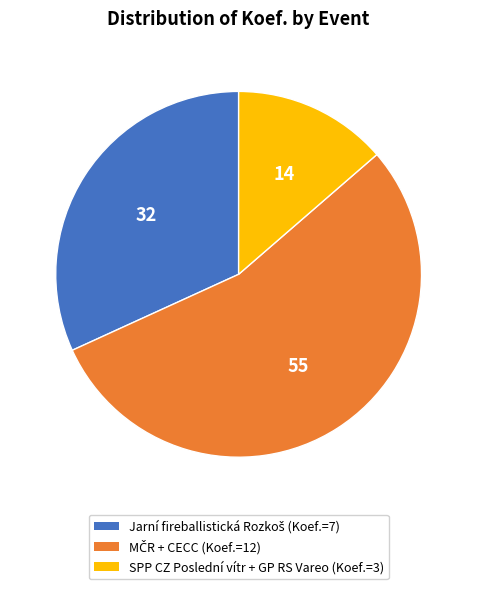

Is there any slice that represents more than half of the pie?

Yes